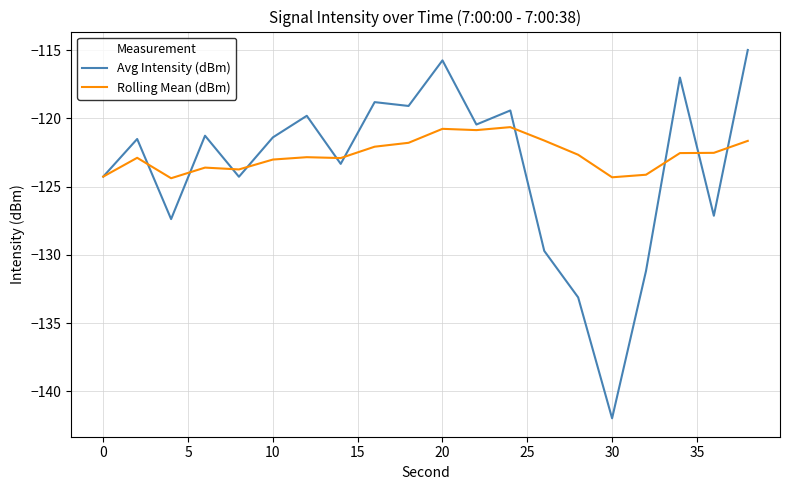

How many lines are shown in the chart?

2